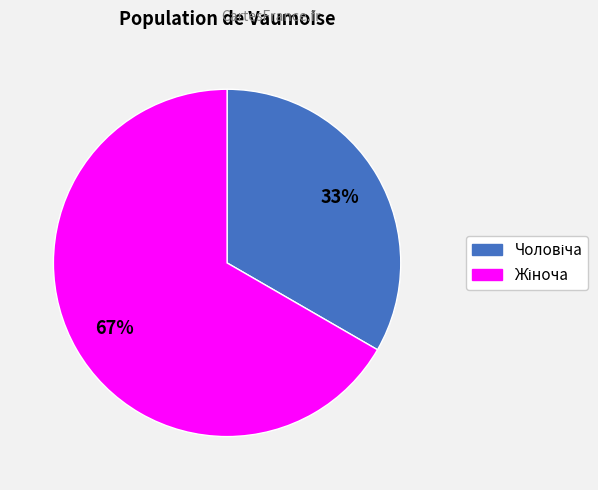

To the nearest percent, what is the average slice percentage?

50%